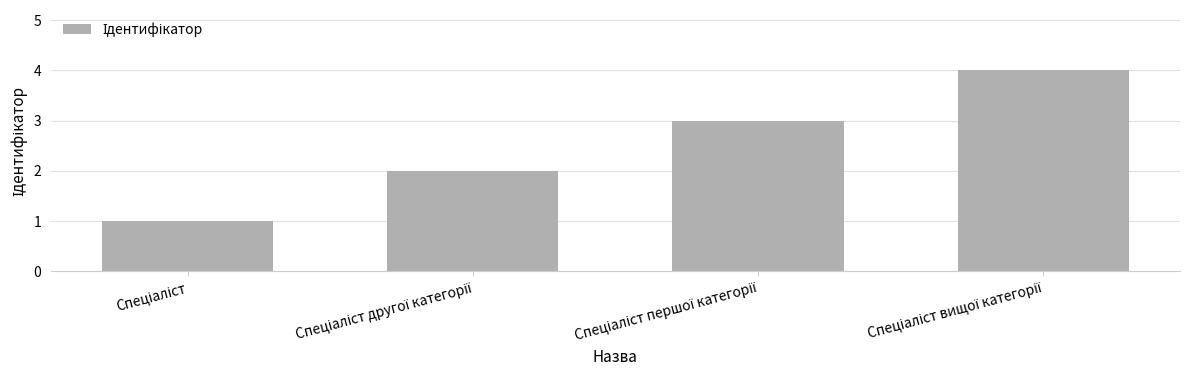

What is the sum of all values?

10